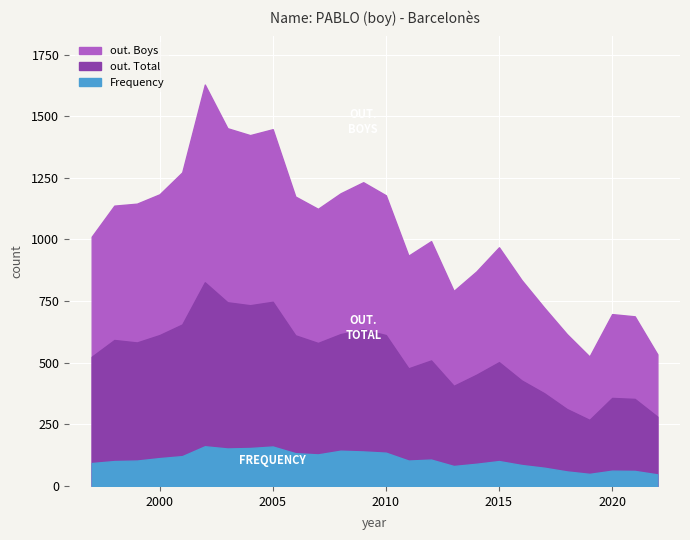

Reading left to right, list all the values displayed in this chart.

out. Boys: 2022=534	2021=688	2020=697	2019=525	2018=616	2017=723	2016=835	2015=968	2014=870	2013=791	2012=993	2011=934	2010=1179	2009=1232	2008=1187	2007=1124	2006=1174	2005=1447	2004=1423	2003=1451	2002=1628	2001=1272	2000=1183	1999=1145	1998=1137	1997=1011
out. Total: 2022=281	2021=353	2020=357	2019=268	2018=312	2017=376	2016=428	2015=502	2014=451	2013=406	2012=509	2011=477	2010=612	2009=635	2008=616	2007=580	2006=611	2005=747	2004=733	2003=745	2002=826	2001=655	2000=612	1999=582	1998=592	1997=524
Frequency: 2022=47	2021=61	2020=62	2019=49	2018=59	2017=74	2016=85	2015=101	2014=90	2013=81	2012=107	2011=103	2010=135	2009=140	2008=143	2007=128	2006=133	2005=160	2004=154	2003=152	2002=161	2001=121	2000=113	1999=103	1998=101	1997=93